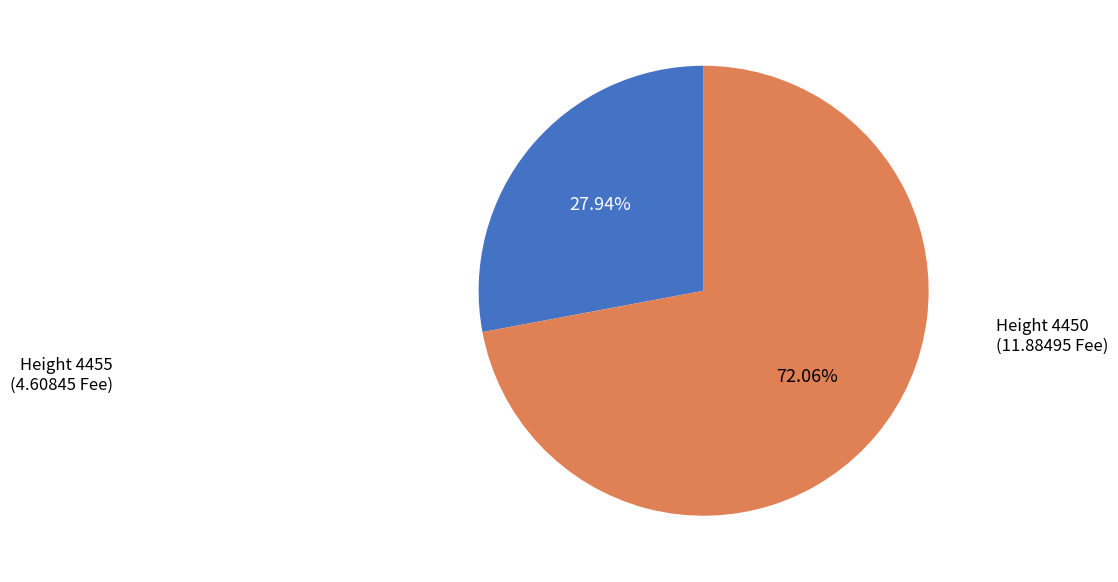

Does any single category account for the majority?

Yes